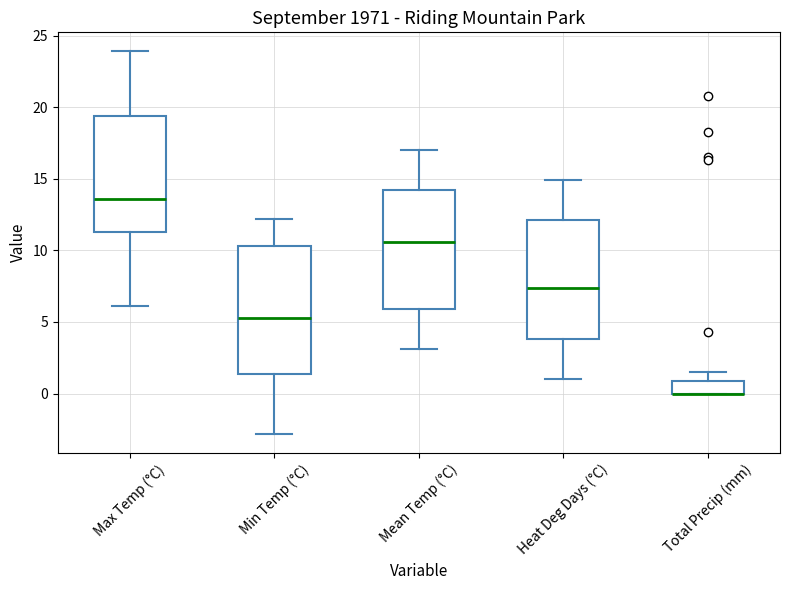

Comparing the boxes themselves (not the whiskers), which one is the tallest?

Min Temp (°C)